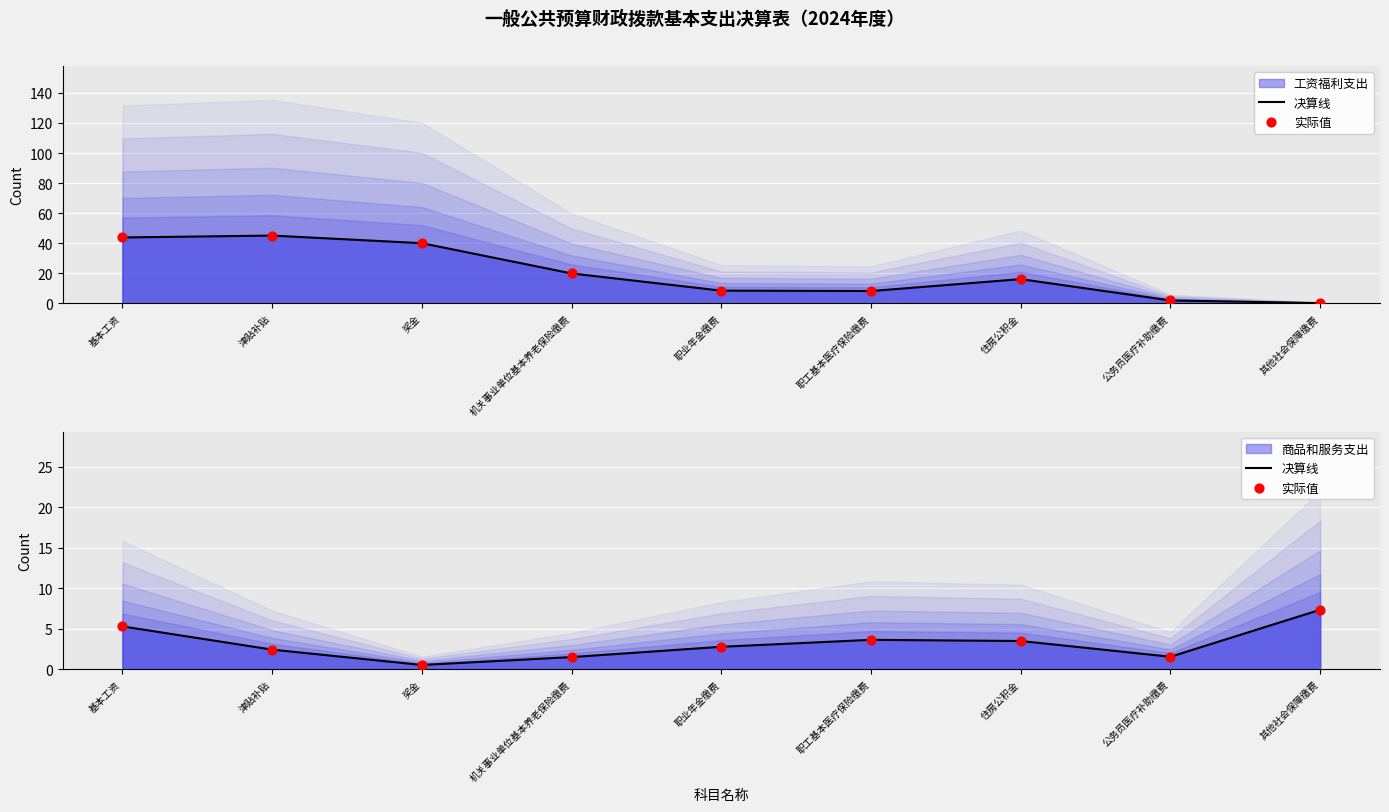

Which series contains the lowest Y value?

决算线